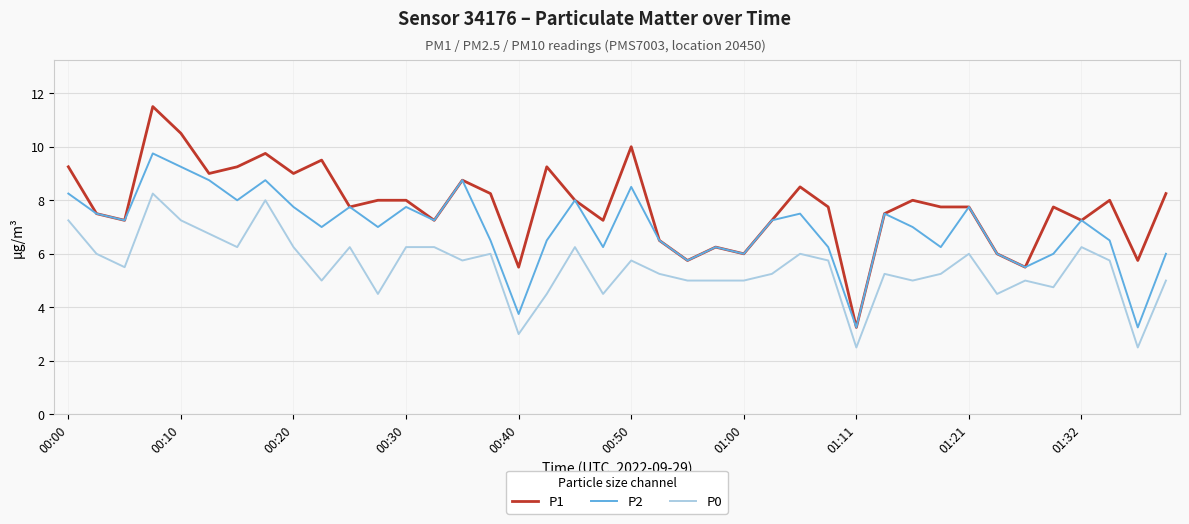

What is the greatest value displayed?

11.5